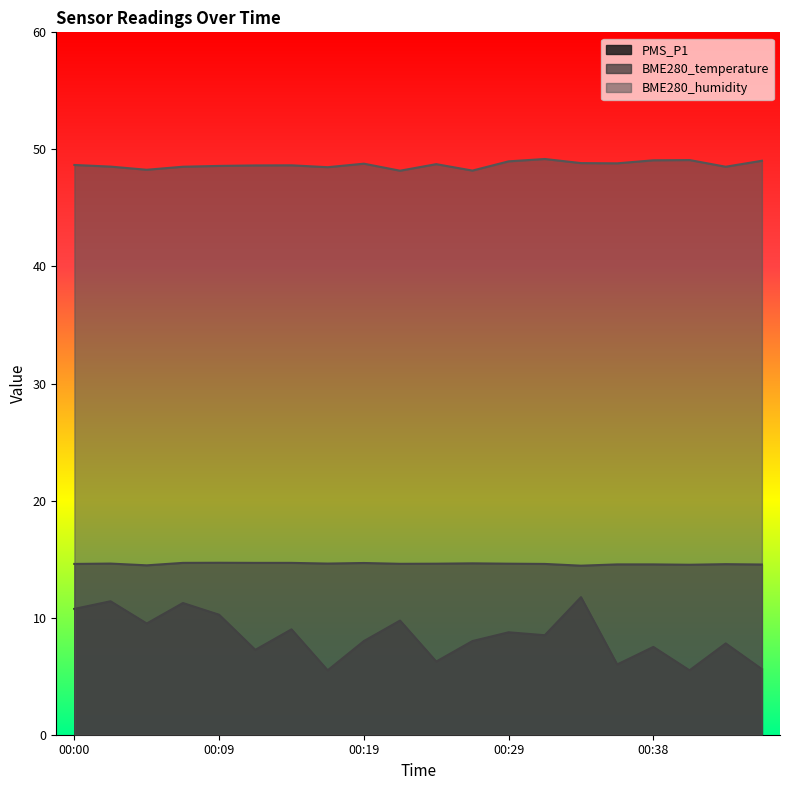

True or false: BME280_temperature has a value of 14.7 at 00:09.

True